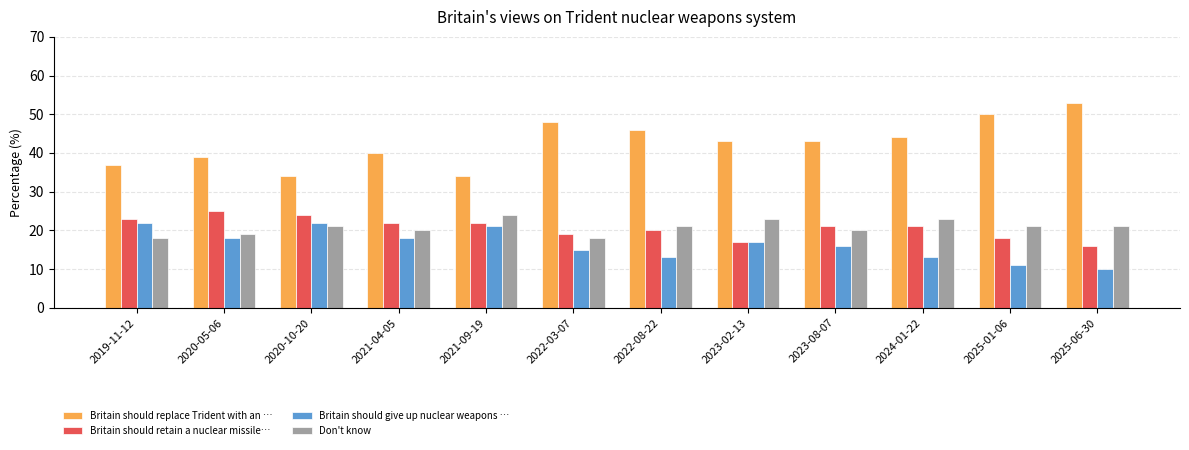

Which series has the largest total across all categories?

Britain should replace Trident with an …